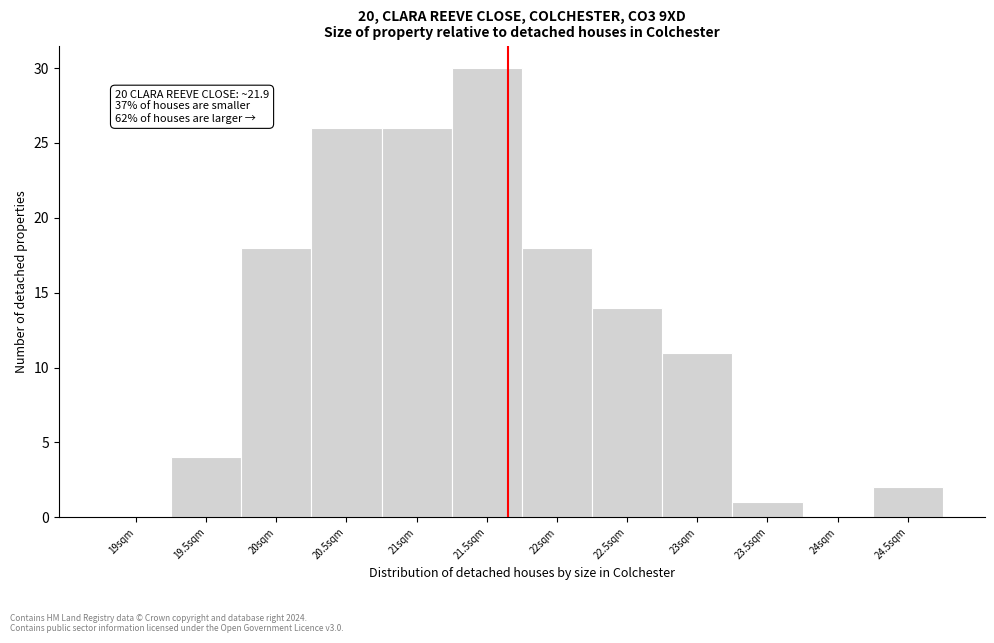

Reading right to left, transcribe all the data shown in this chart.

24.5sqm=2	24sqm=0	23.5sqm=1	23sqm=11	22.5sqm=14	22sqm=18	21.5sqm=30	21sqm=26	20.5sqm=26	20sqm=18	19.5sqm=4	19sqm=0